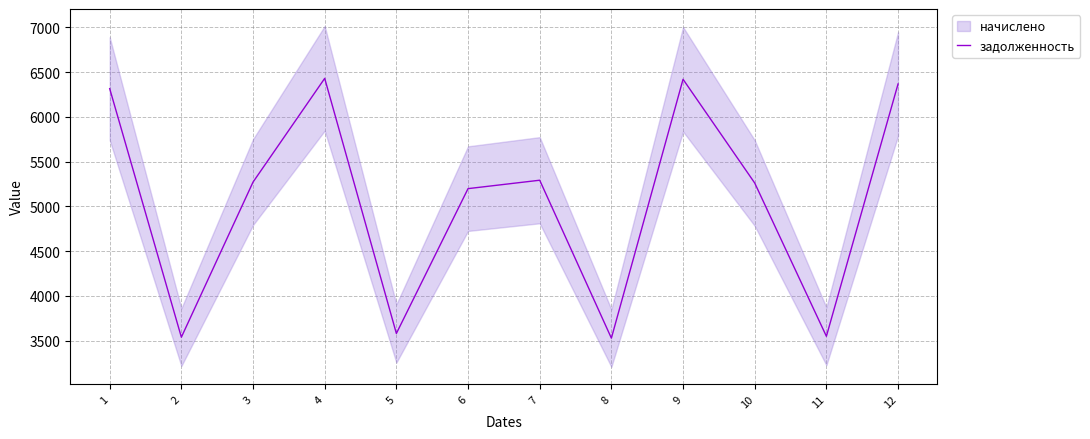

The value at 1 is 6315.6. True or false?

True